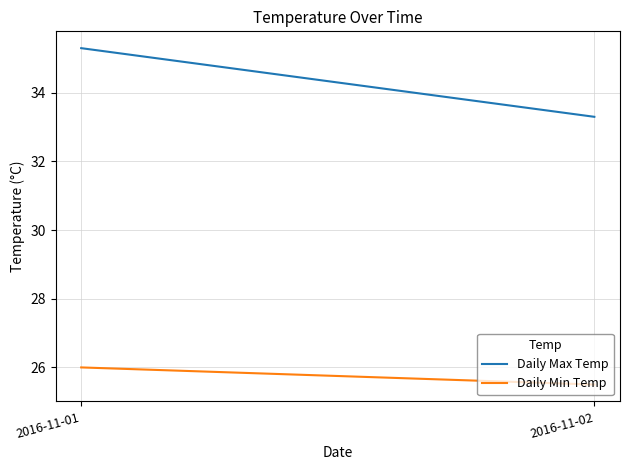

What is the minimum value shown in the chart?

25.5